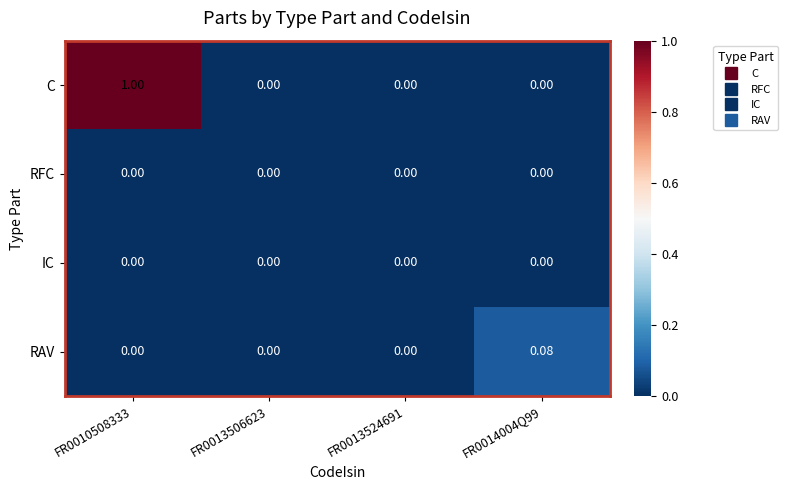

Which series has the widest spread of values?

C